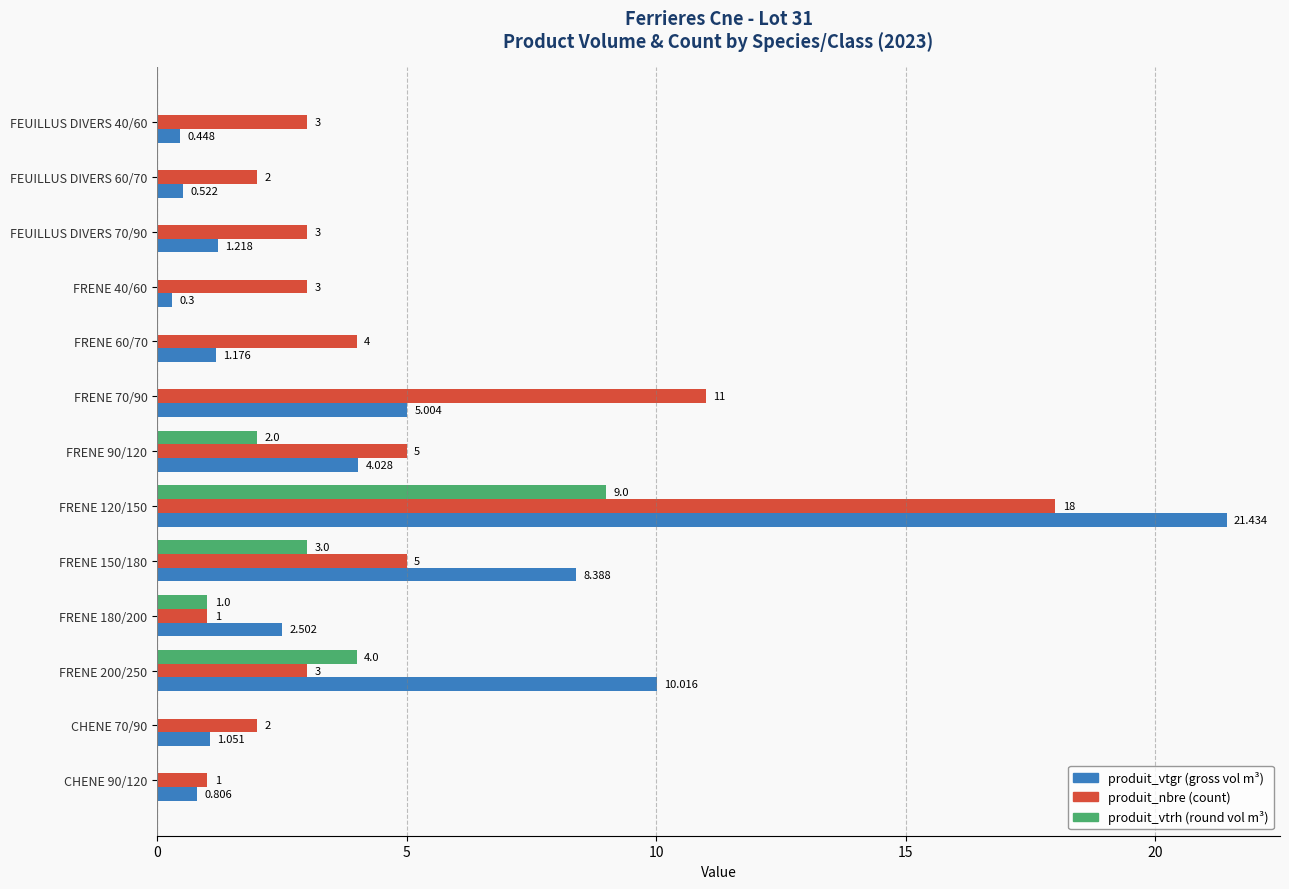

Count the number of data series in this chart.

3